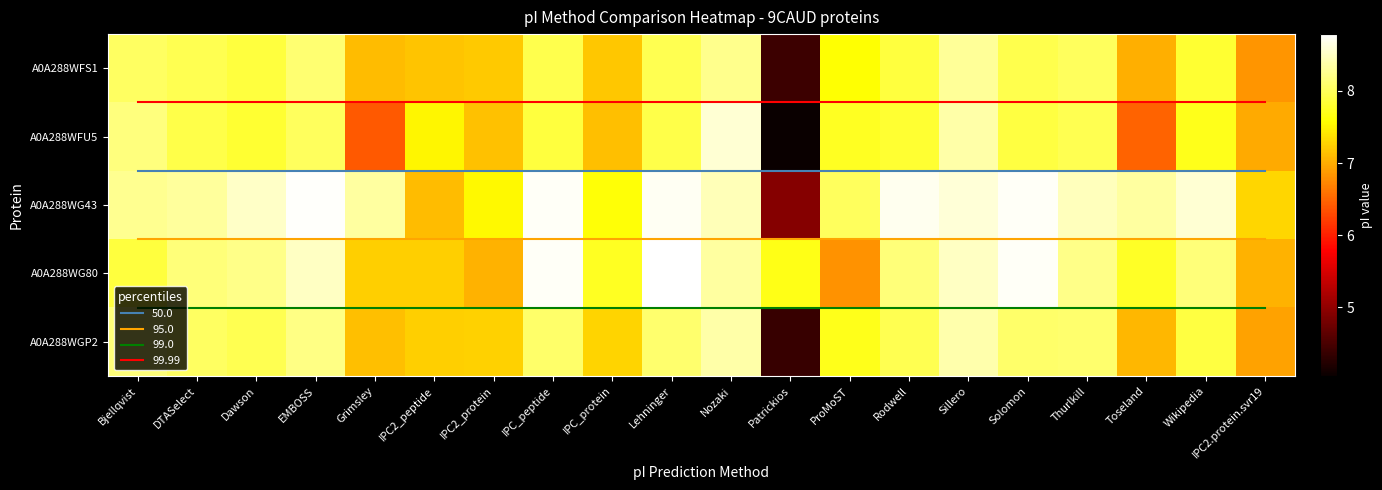

What is the average value of the A0A288WGP2 series?

7.6